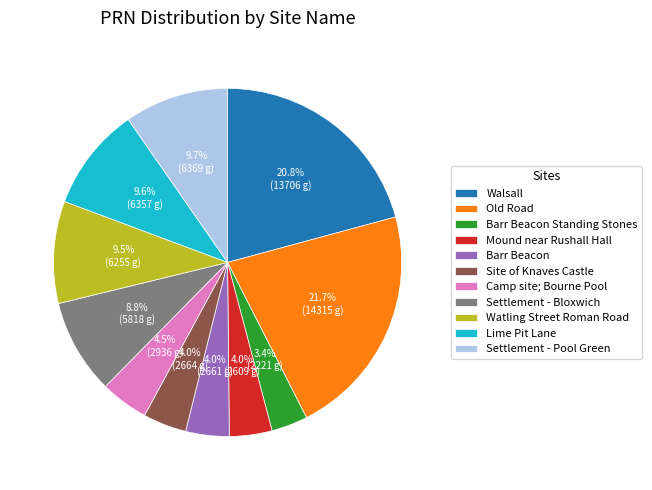

Is it true that Watling Street Roman Road is 17% of the pie?

False